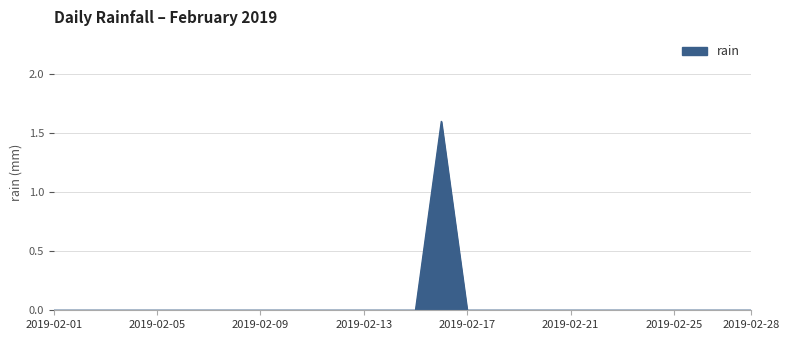

What is the maximum value shown in the chart?

1.6